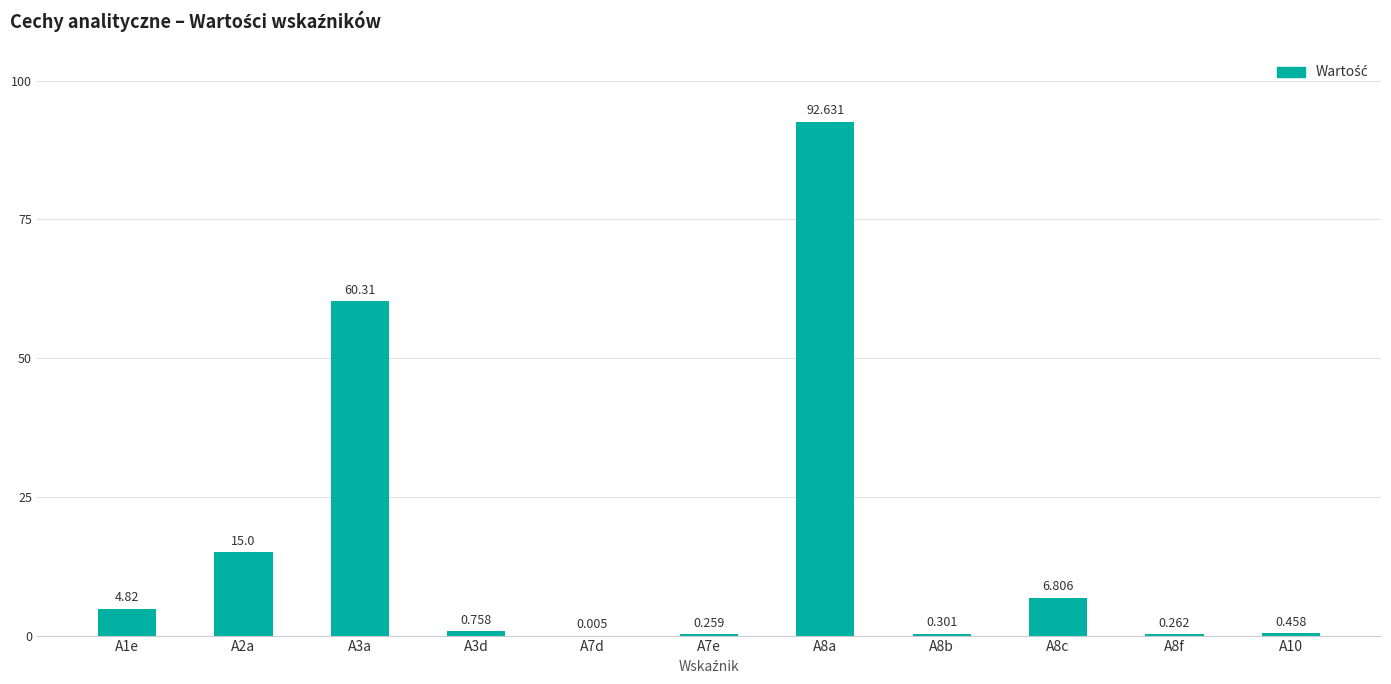

What is the greatest value displayed?

92.6